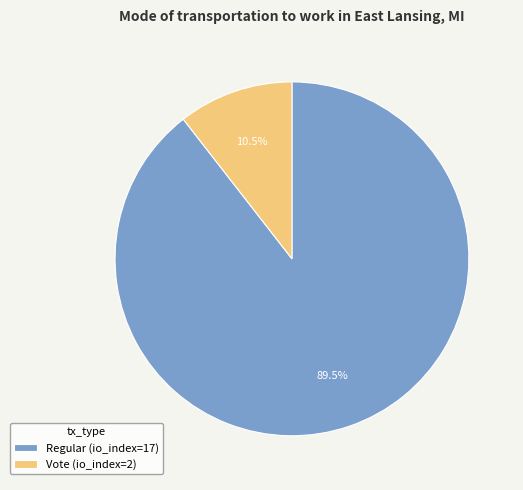

What percentage is NOT represented by Vote (io_index=2)?

89.5%